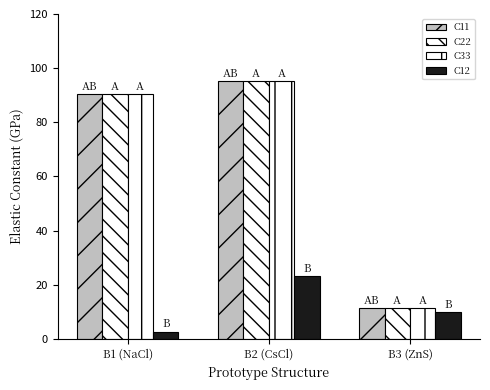

What is the difference between the maximum and second lowest values in the C11 series?

4.9